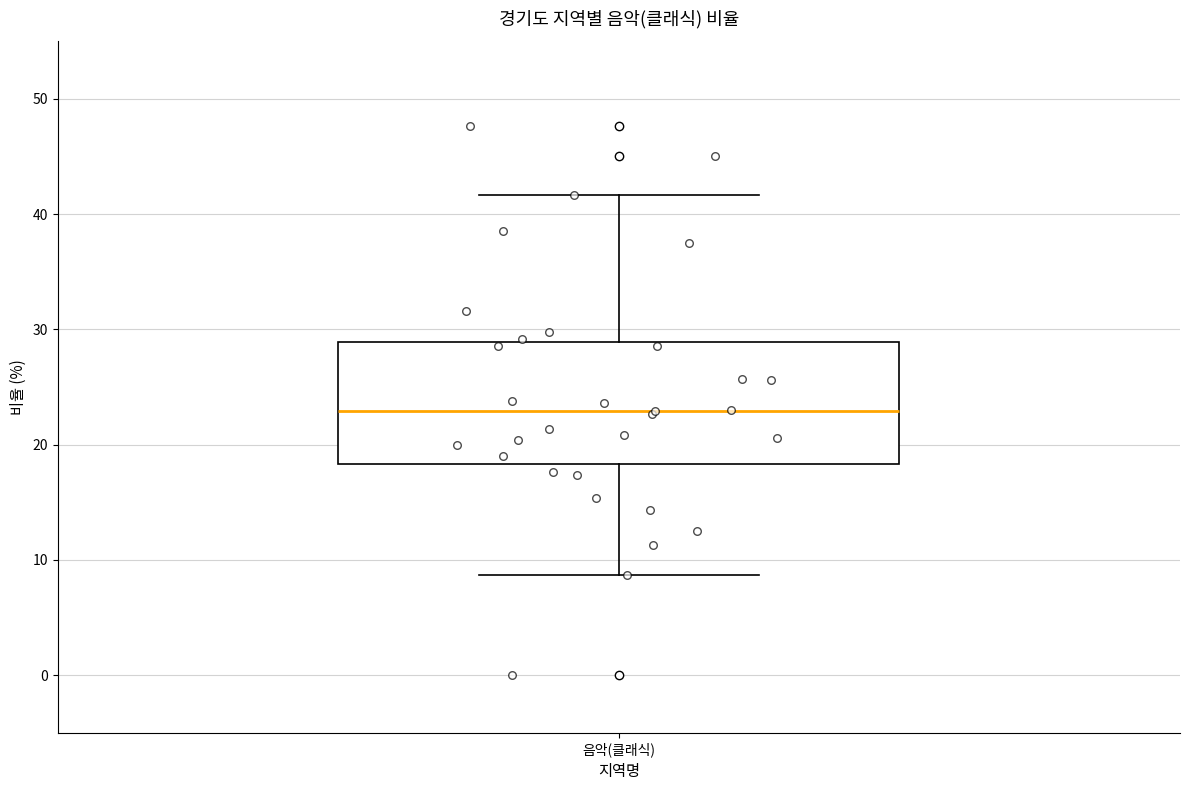

Transcribe this box plot: give where the median line is, the range the box spans, and where the two whiskers end, as read against the y-axis. The values are not printed on the chart, so give them approximately, as read against the axis.

median 23, box 18 to 29, whiskers 9 to 42